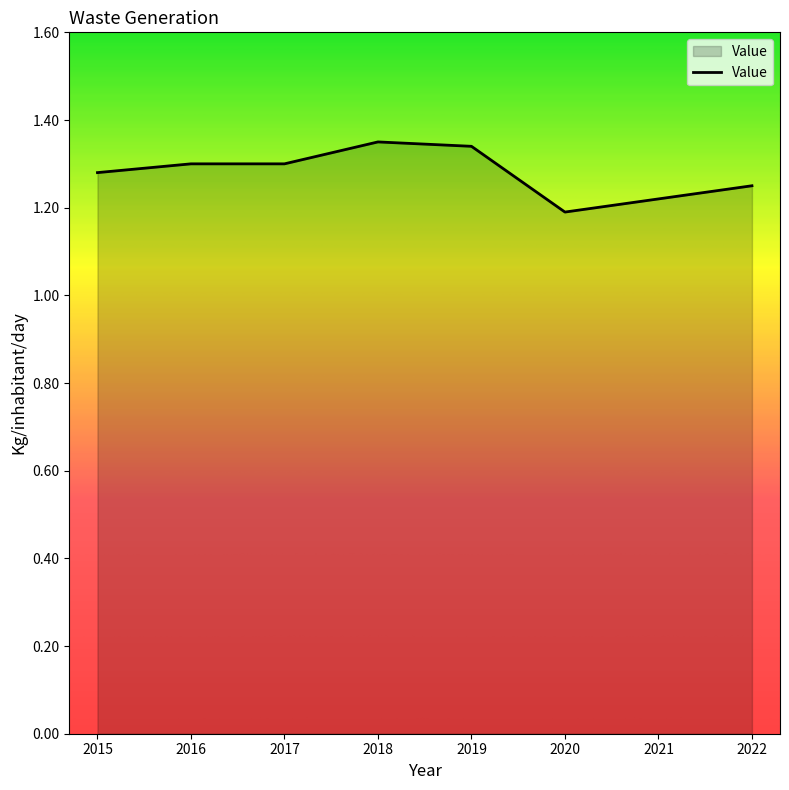

True or false: the data shows 1.2 at 2022.

True